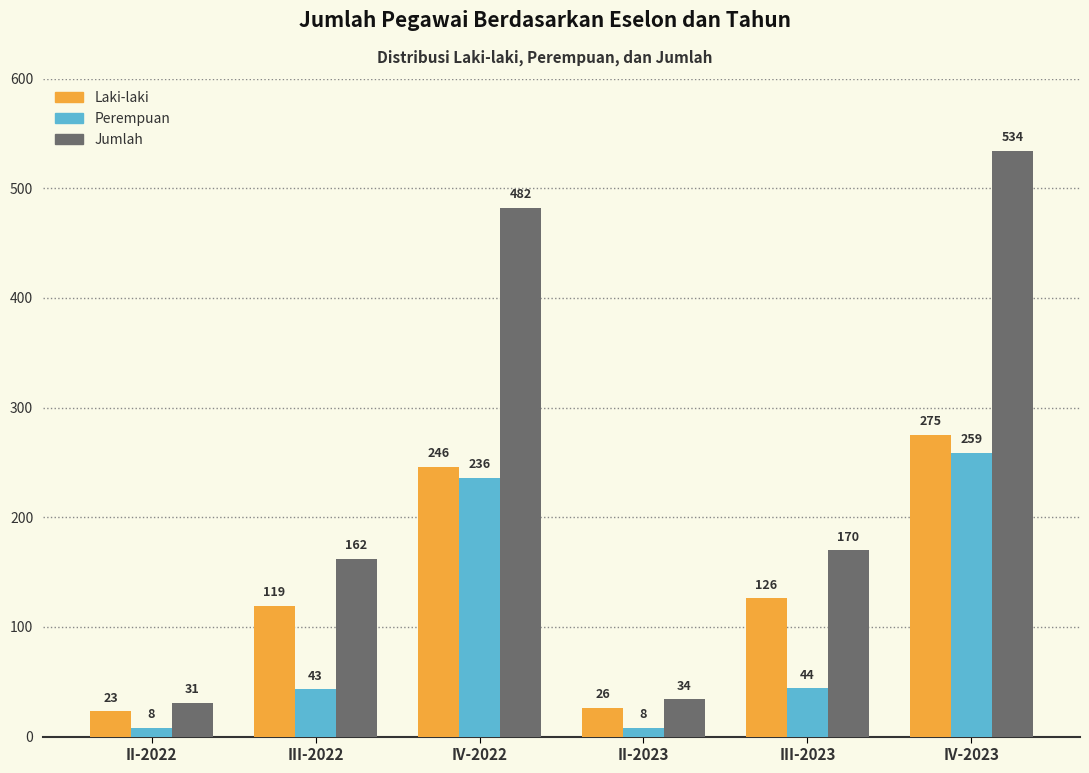

What is the total value across all series at III-2023?

340